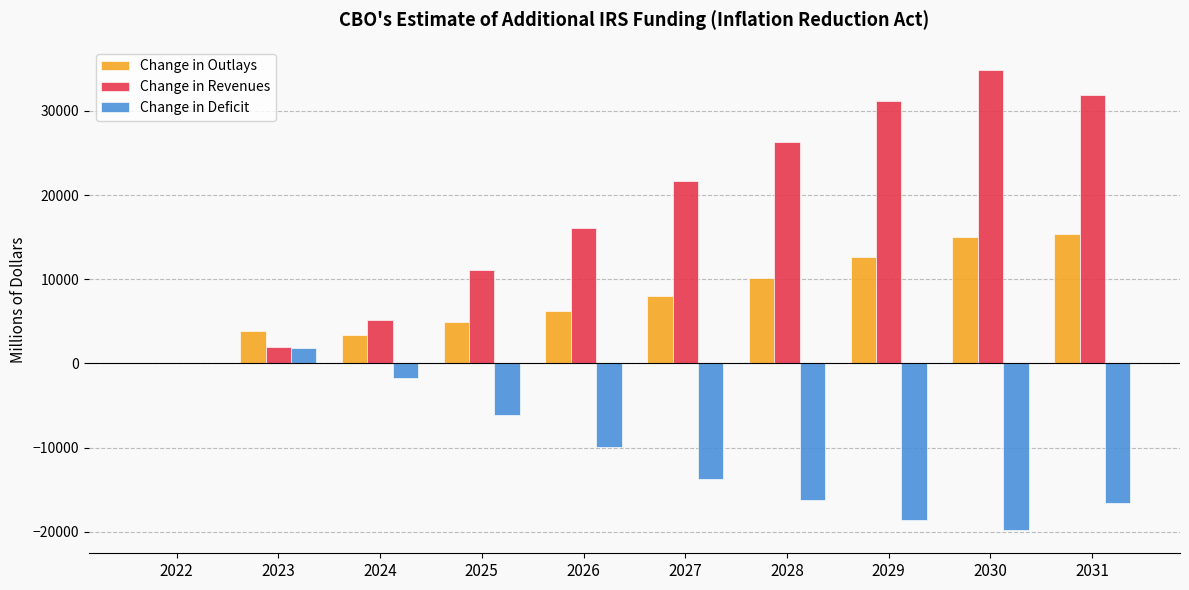

Is the value of Change in Outlays at 2023 greater than the value of Change in Revenues at 2025?

No